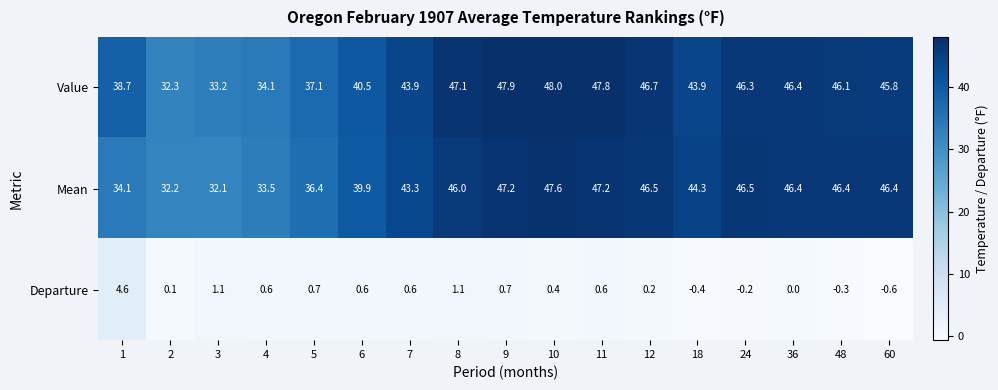

At which category does the chart reach its peak across all series?

10